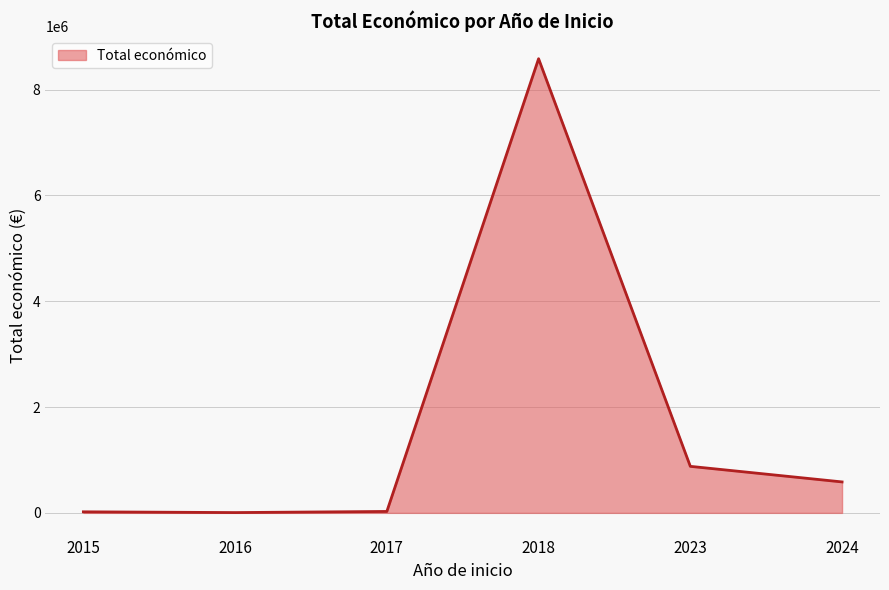

True or false: there are more than 2 points higher than both neighbors.

False